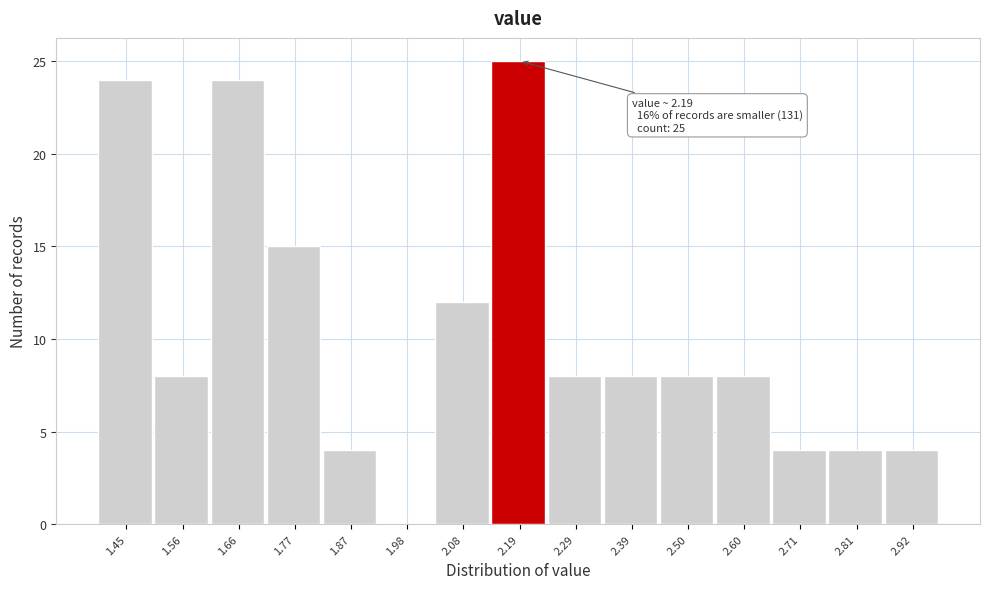

Over which range of the x-axis is the bar tallest?

2.14 to 2.24